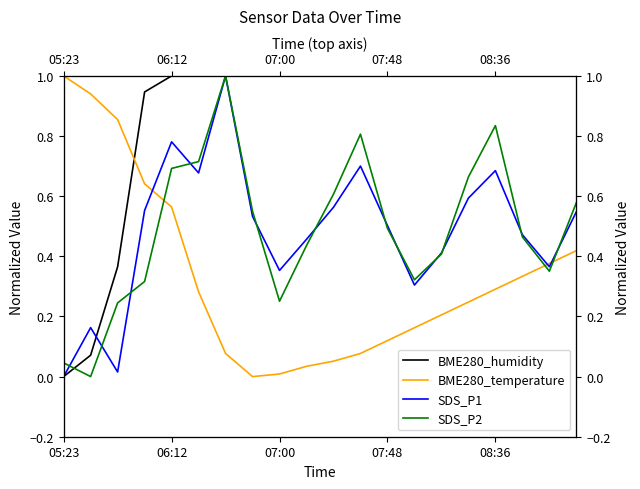

How many times do SDS_P1 and BME280_temperature cross each other?

3